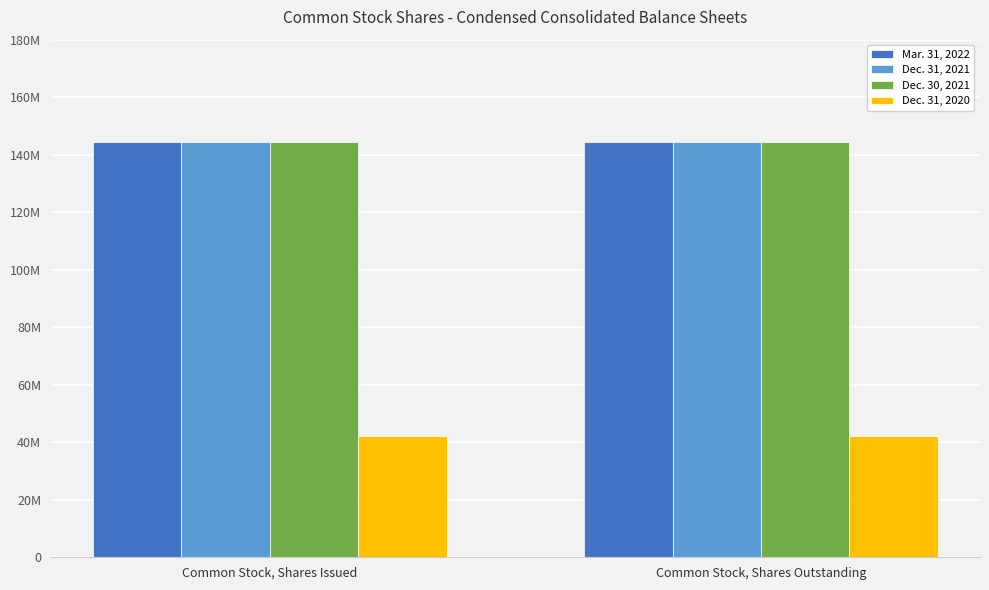

The Dec. 31, 2020 series shows 23165606 at Common Stock, Shares Issued. True or false?

False